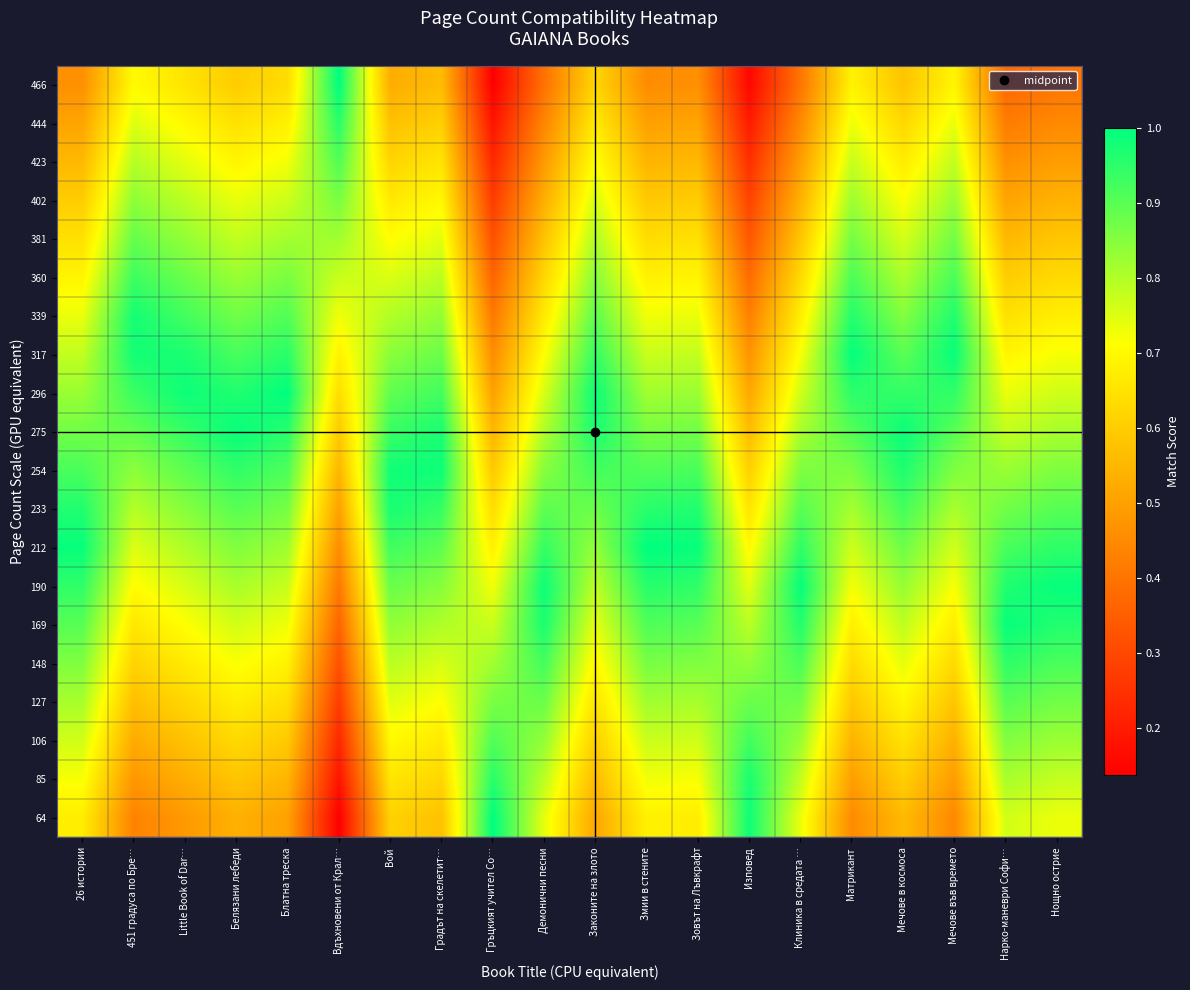

List the series in order of their peak value, lowest first.

402, 381, 127, 423, 106, 360, 148, 444, 85, 233, 339, 254, 275, 169, 190, 317, 296, 212, 64, 466